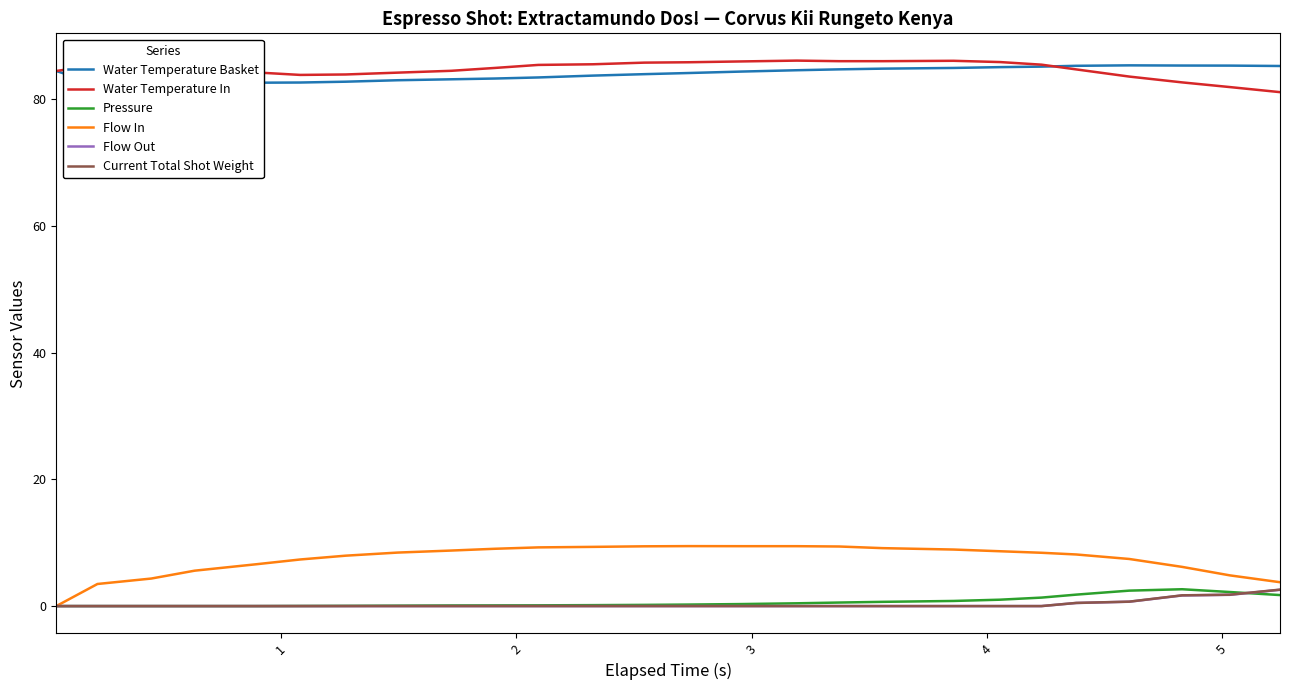

Count the number of data series in this chart.

6